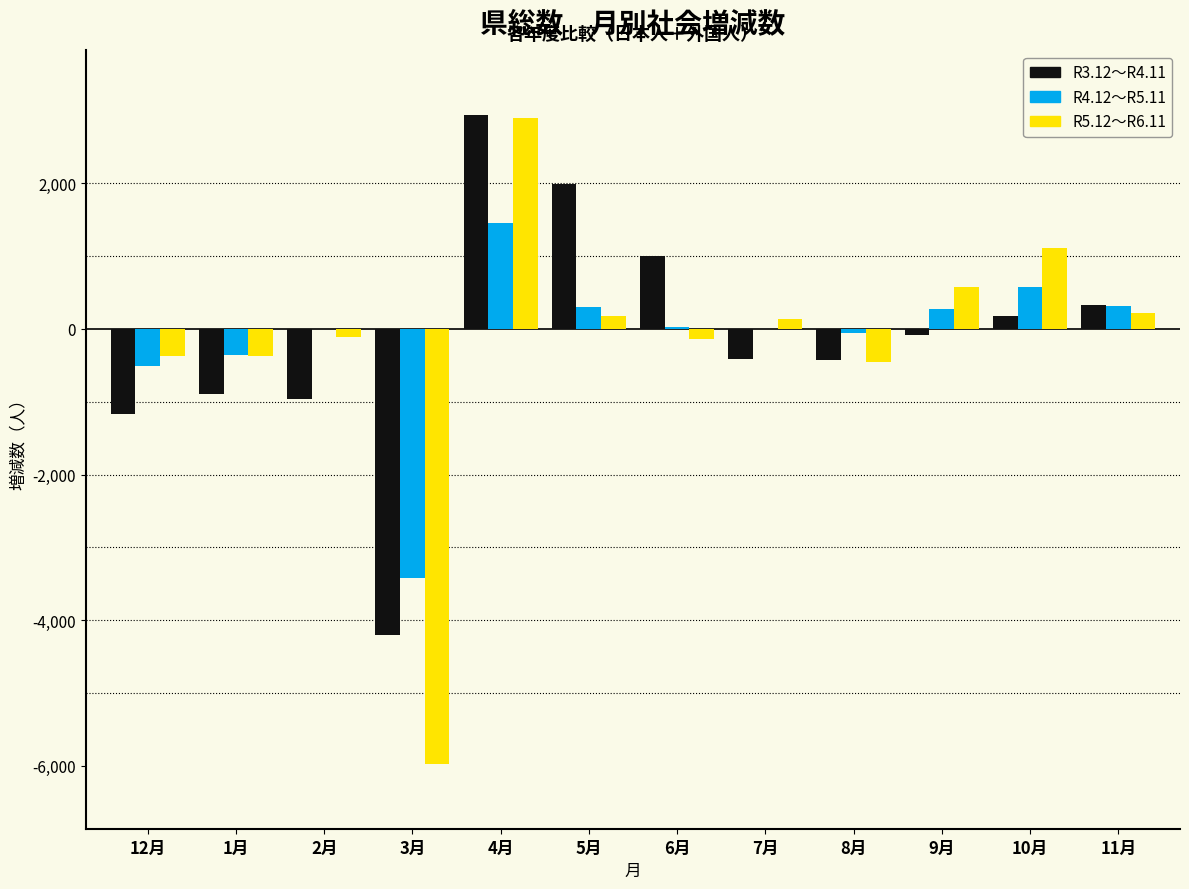

What is the sum of all R5.12～R6.11 values?

-2282